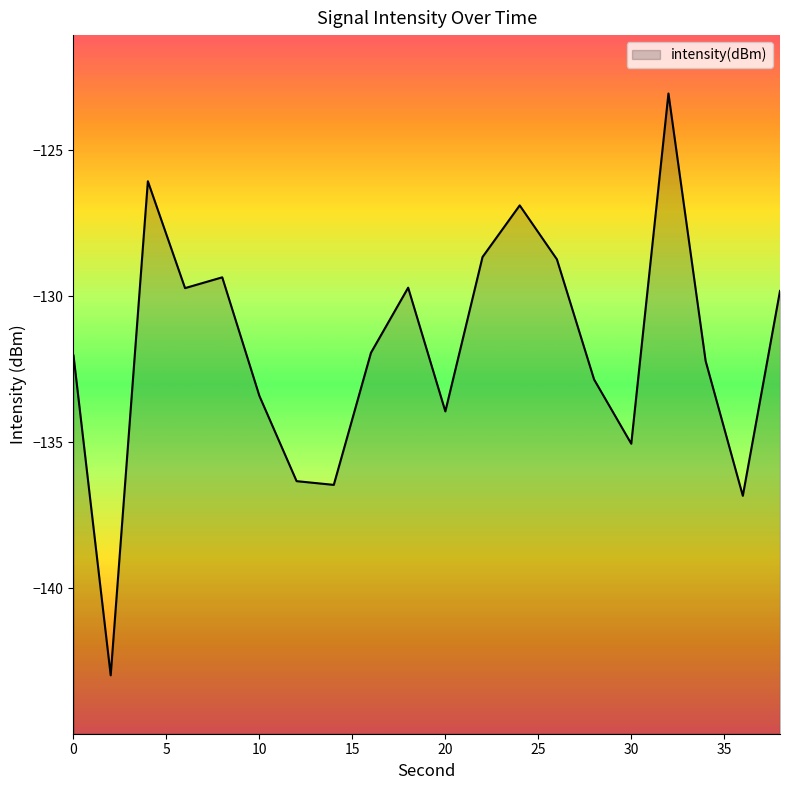

At which label does the data first exceed -131?

4